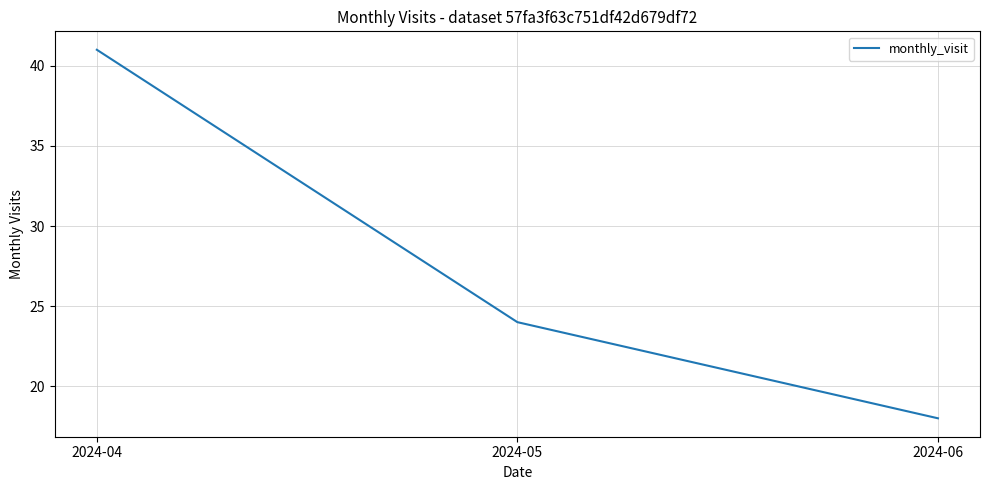

What is the sum of all values?

83